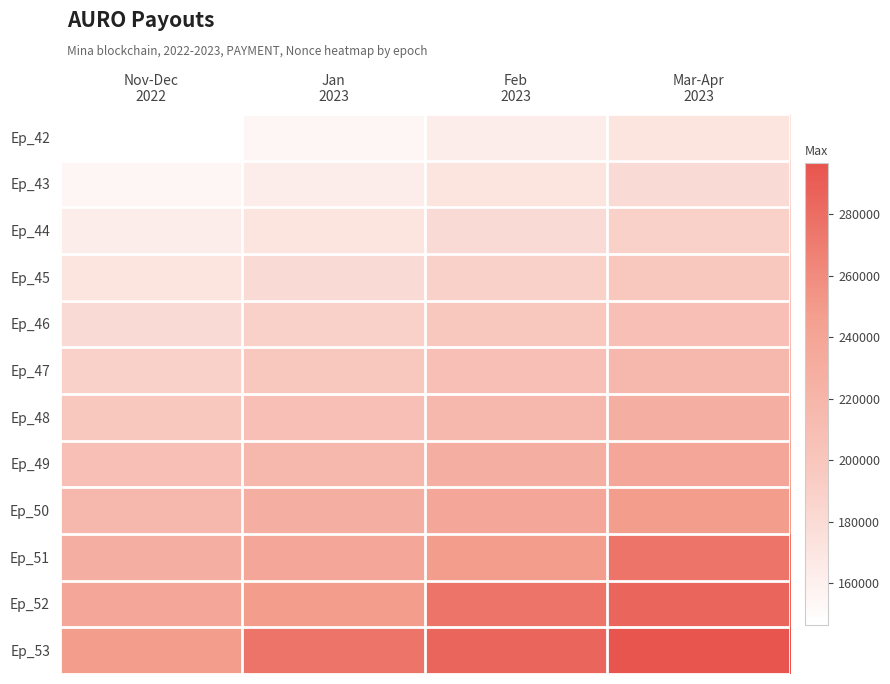

Rank the series at Nov-Dec 2022 from lowest to highest value.

Ep_42, Ep_43, Ep_44, Ep_45, Ep_46, Ep_47, Ep_48, Ep_49, Ep_50, Ep_51, Ep_52, Ep_53